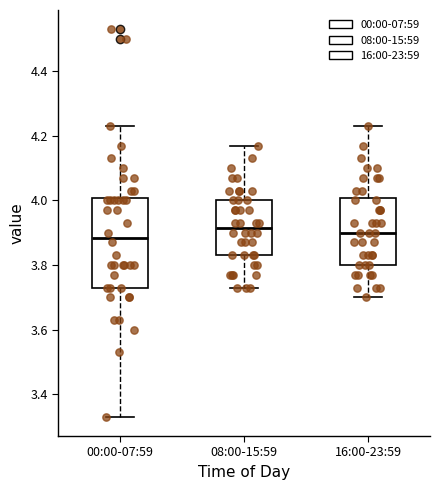

Reading left to right, read every box against the y-axis: the position of its median line, the range the box covers, and the ends of its whiskers. The values are not printed on the chart, so give them approximately, as read against the axis.

00:00-07:59: median 3.88, box 3.74 to 4.00, whiskers 3.34 to 4.24
08:00-15:59: median 3.92, box 3.84 to 4.00, whiskers 3.74 to 4.18
16:00-23:59: median 3.90, box 3.80 to 4.00, whiskers 3.70 to 4.24